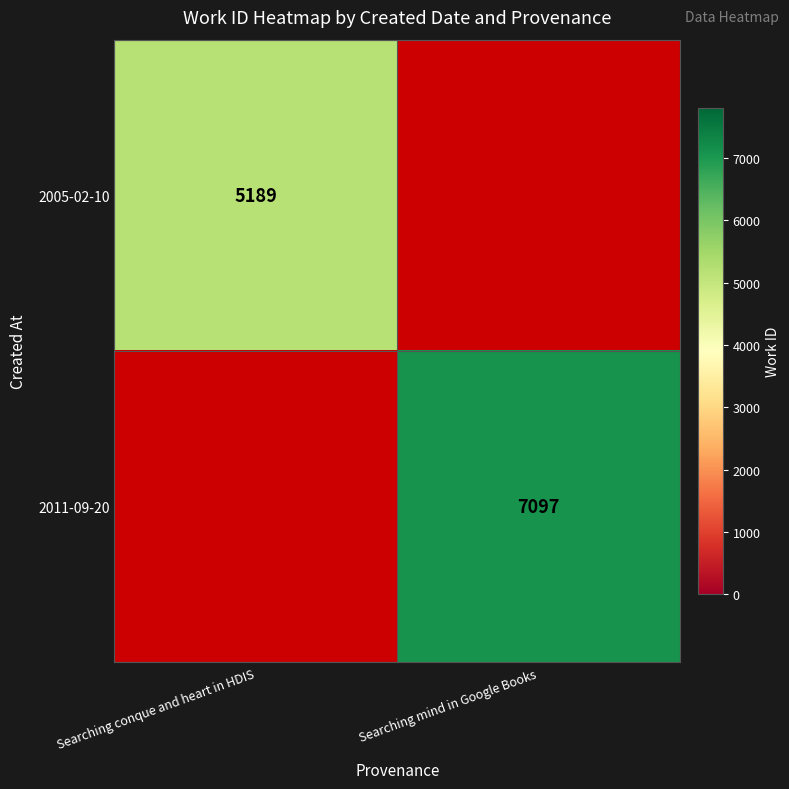

Is it true that 2005-02-10 equals 5189 at Searching conque and heart in HDIS?

True